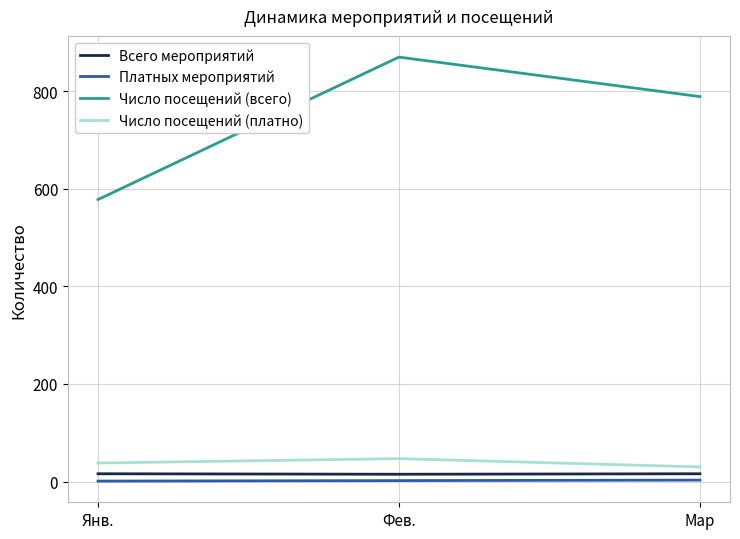

Which series changed the most between Фев. and Мар?

Число посещений (всего)